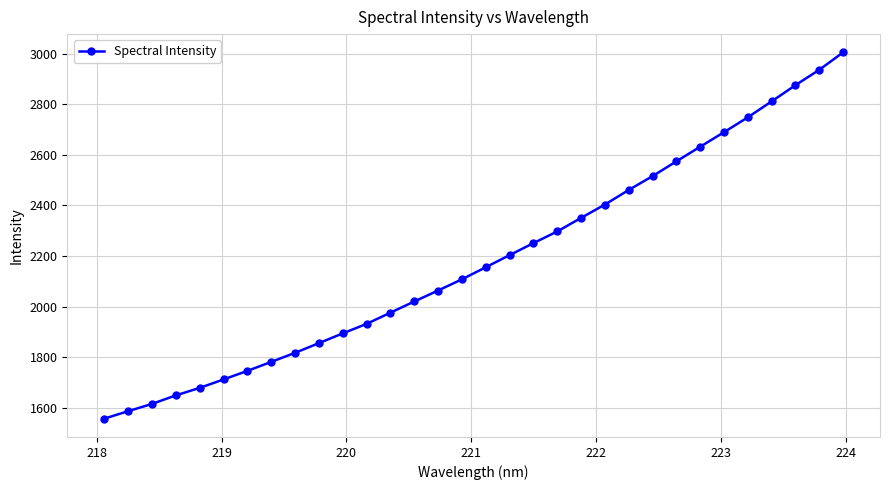

Does the chart display data point markers on the line(s)?

Yes